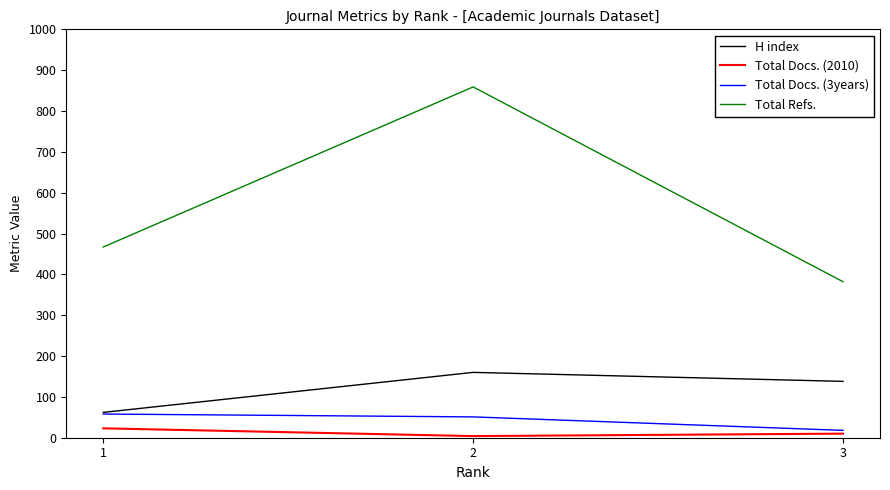

Which series has the largest total across all categories?

Total Refs.